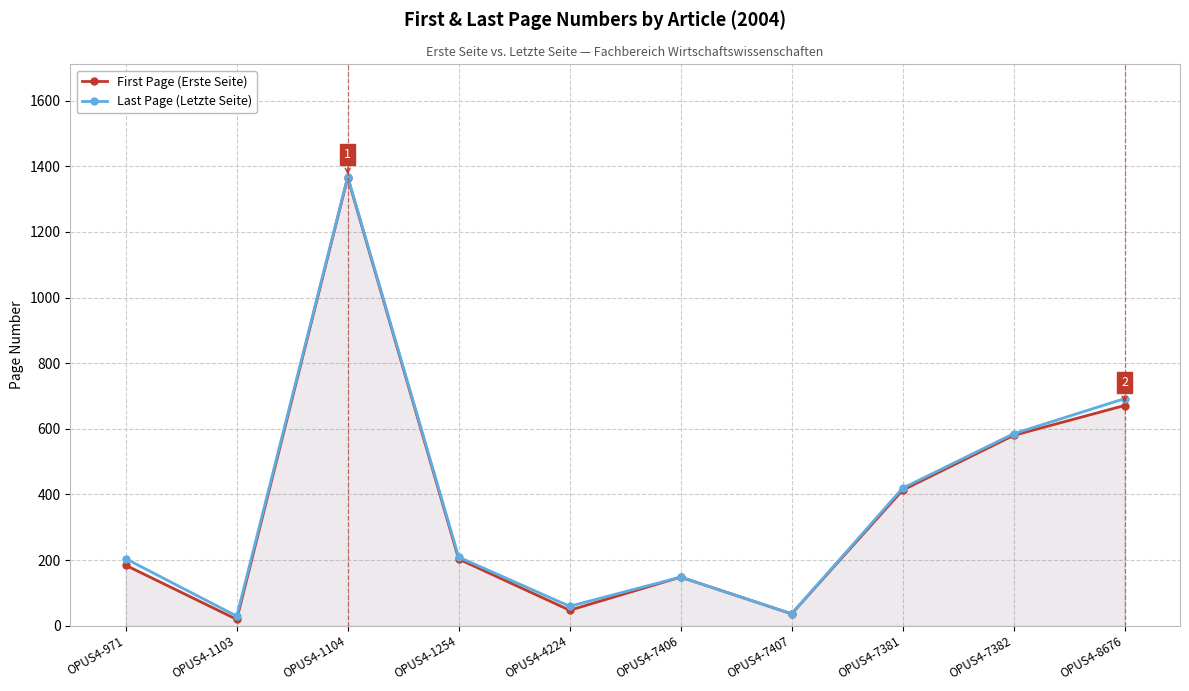

What are all the series names shown in the legend?

First Page (Erste Seite), Last Page (Letzte Seite)